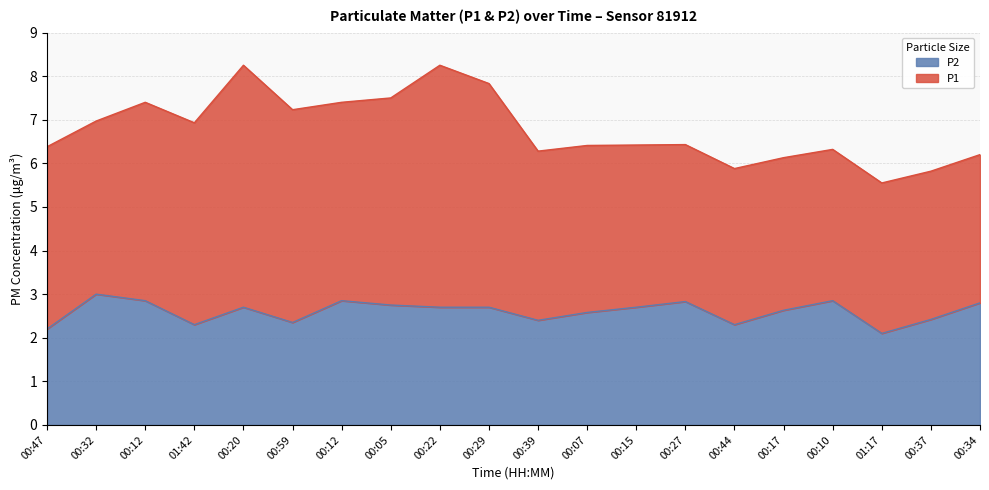

List the labels in order of value, largest first.

00:32, 00:12, 00:12, 00:10, 00:27, 00:34, 00:05, 00:20, 00:22, 00:29, 00:15, 00:17, 00:07, 00:37, 00:39, 00:59, 01:42, 00:44, 00:47, 01:17